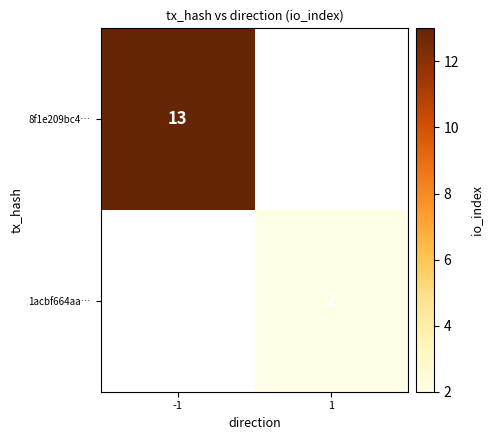

Is it true that 8f1e209bc4… equals 13 at -1?

True